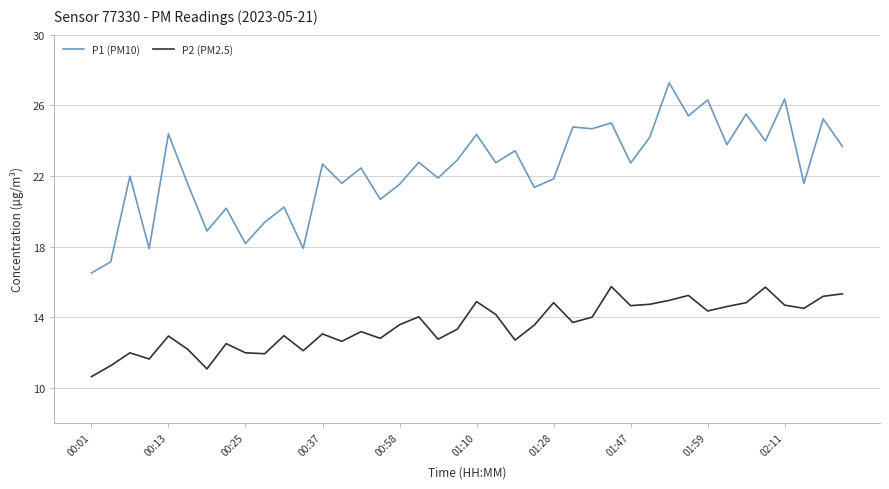

How many distinct data groups are displayed?

2